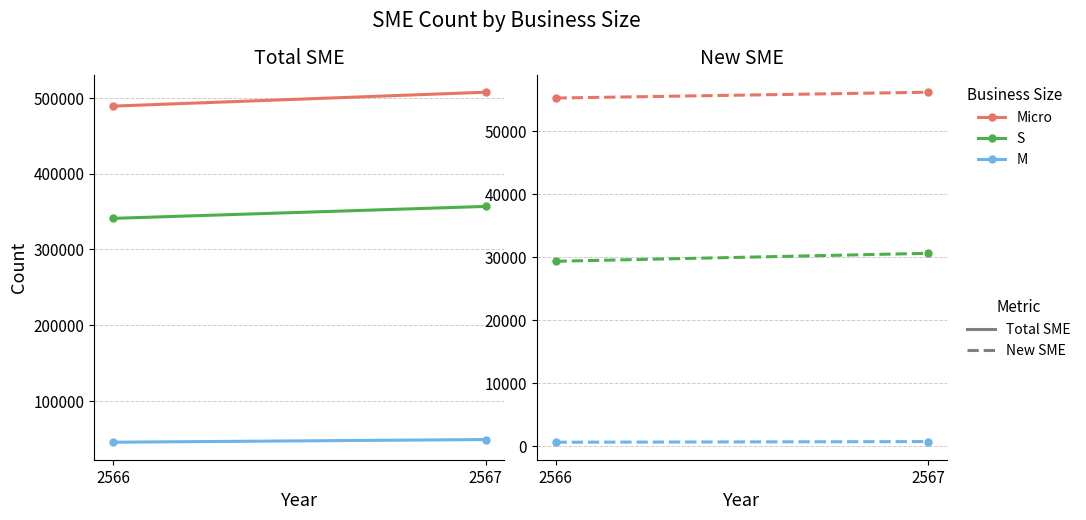

What is the value of the M - New SME point at the 2nd from the left?

659